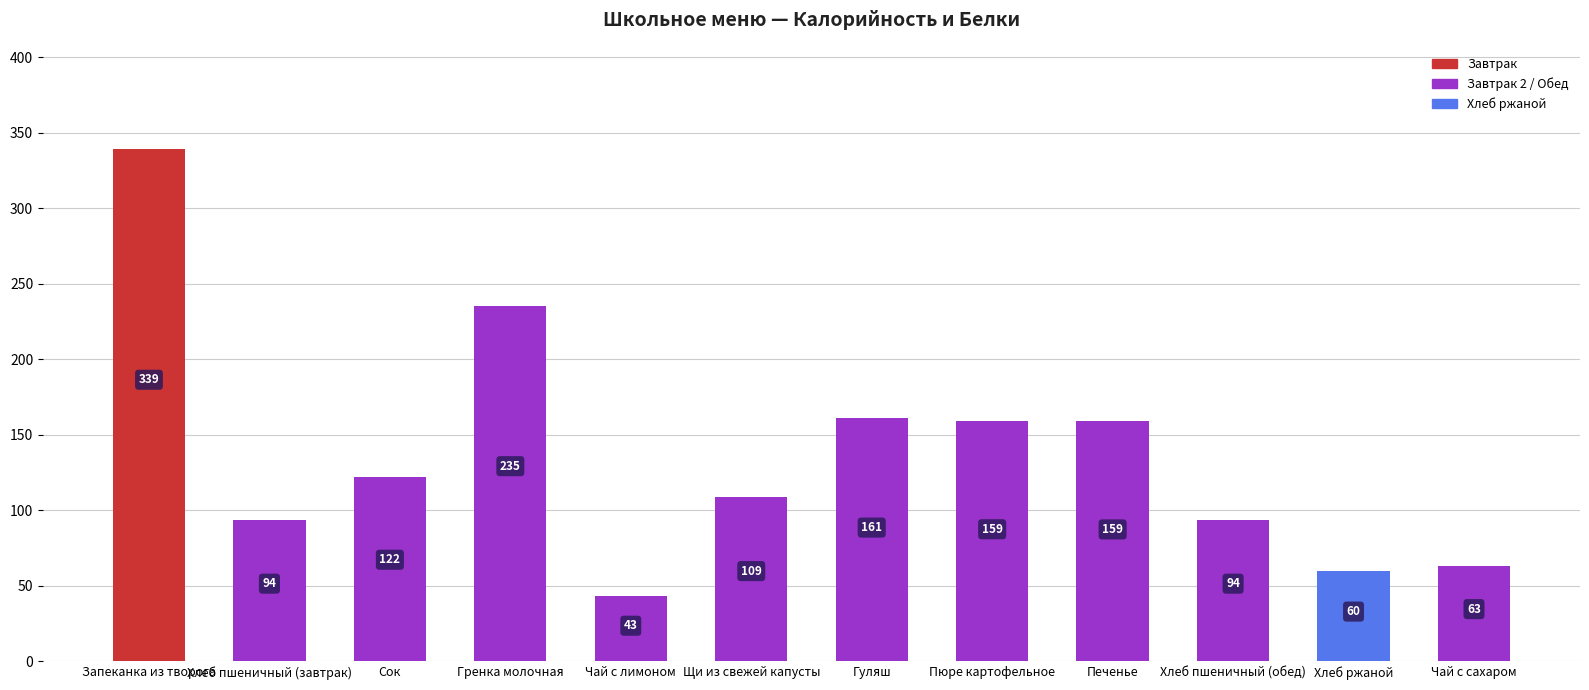

How many bars are there in total?

12